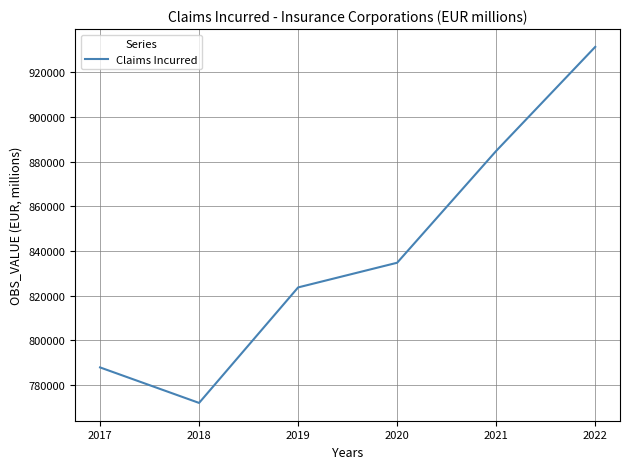

The chart shows a value of 1126000.1 at 2018. True or false?

False